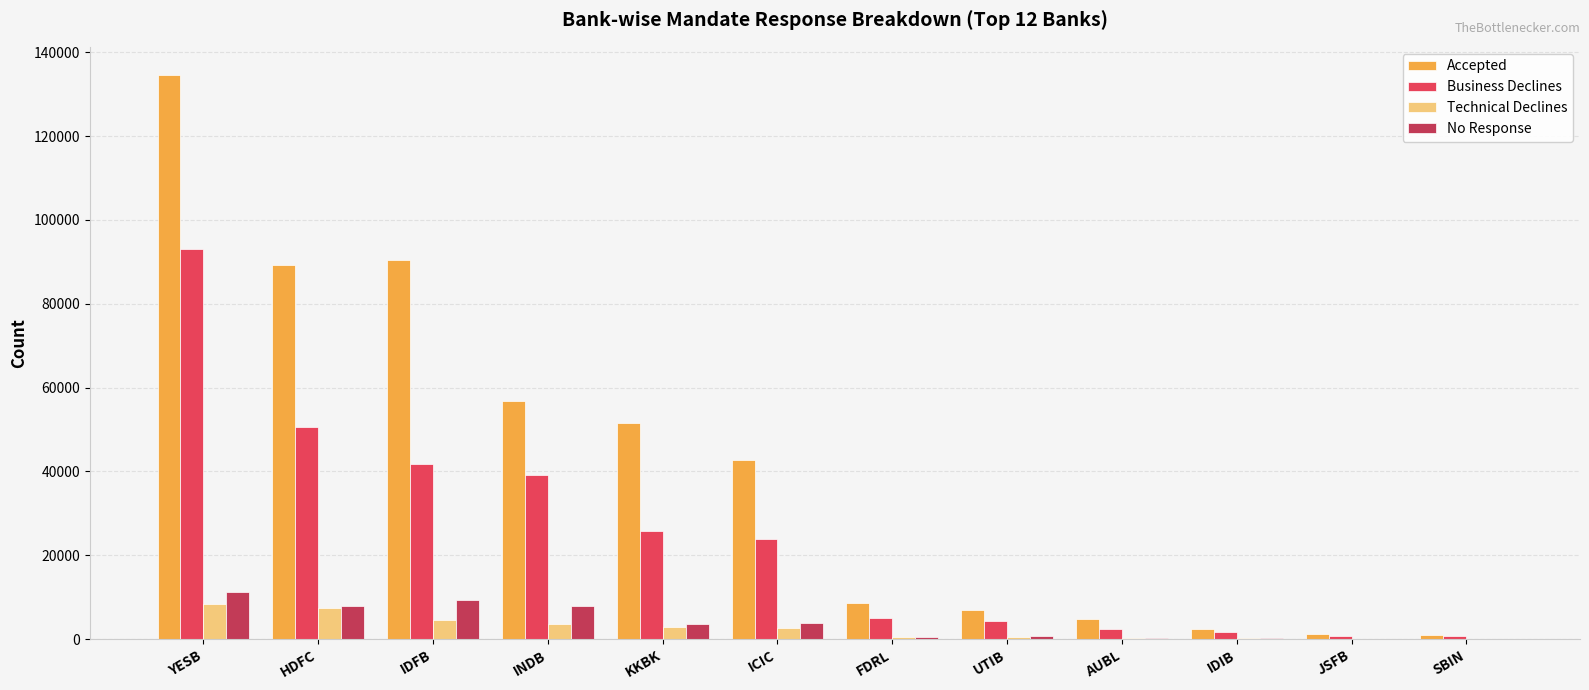

List the series in order of their peak value, lowest first.

Technical Declines, No Response, Business Declines, Accepted